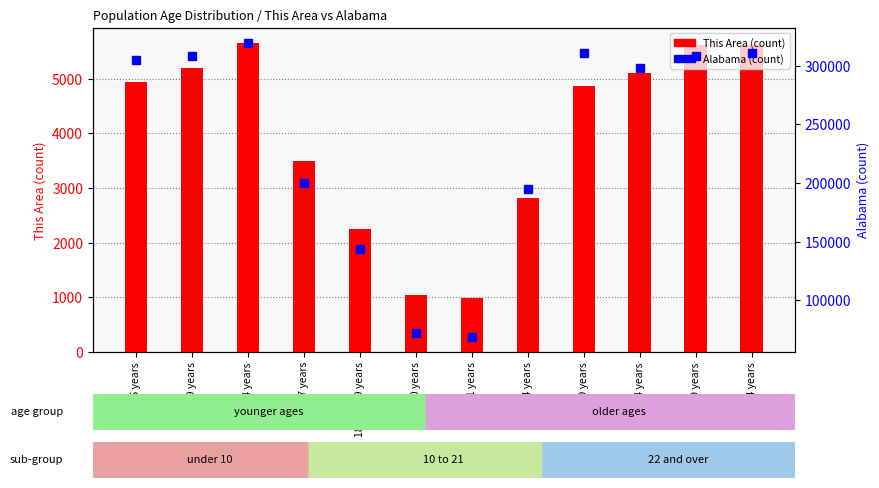

What is the label of the 12th bar from the left?

40 to 44 years